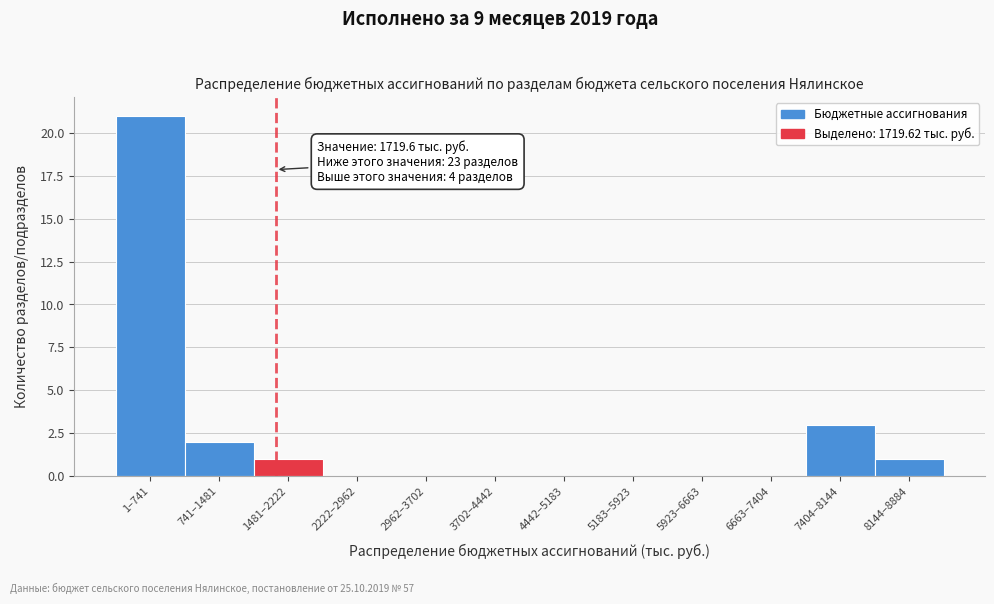

Reading right to left, extract all data points from this chart.

8144–8884=1	7404–8144=3	6663–7404=0	5923–6663=0	5183–5923=0	4442–5183=0	3702–4442=0	2962–3702=0	2222–2962=0	1481–2222=1	741–1481=2	1–741=21